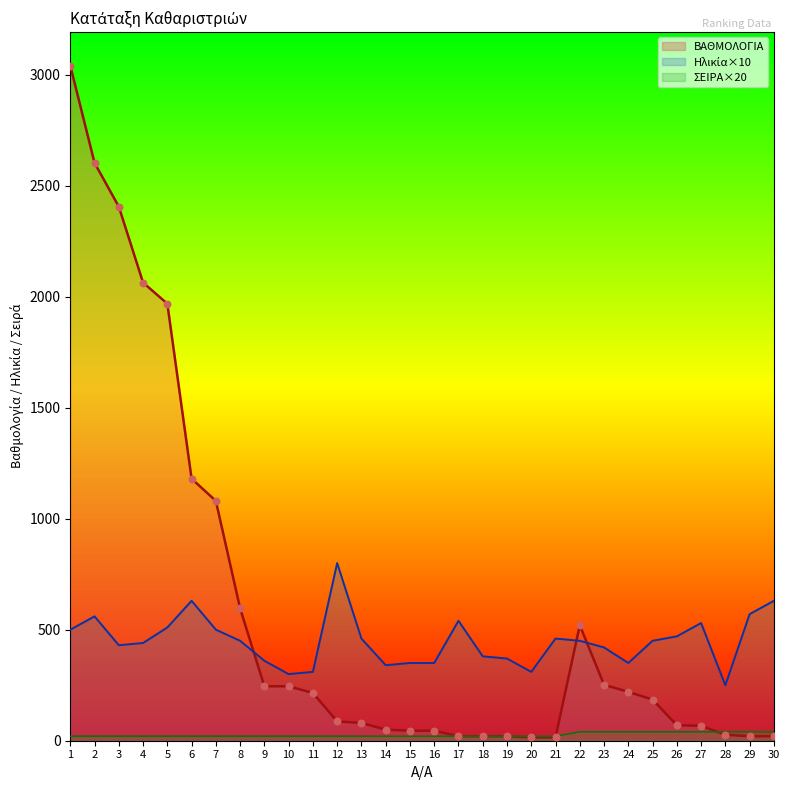

What are all the series names shown in the legend?

ΒΑΘΜΟΛΟΓΙΑ, Ηλικία, ΣΕΙΡΑ